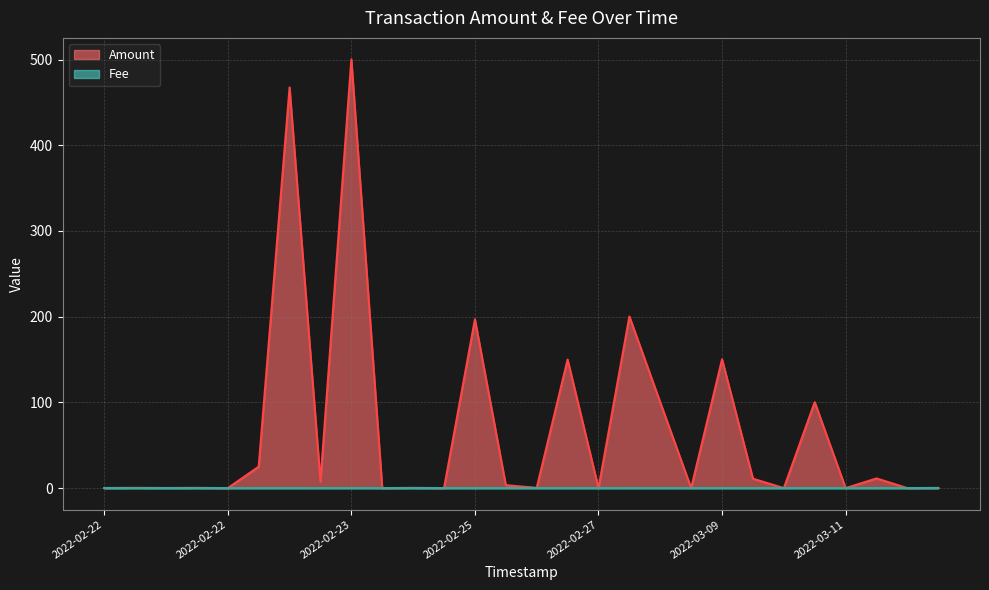

Does the chart display data point markers on the line(s)?

No